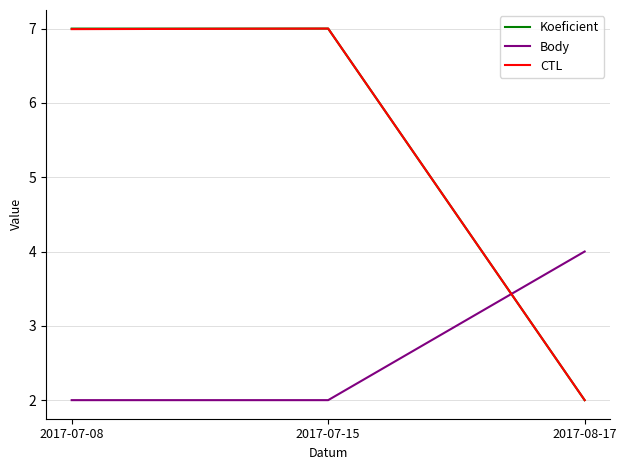

How many lines are shown in the chart?

3